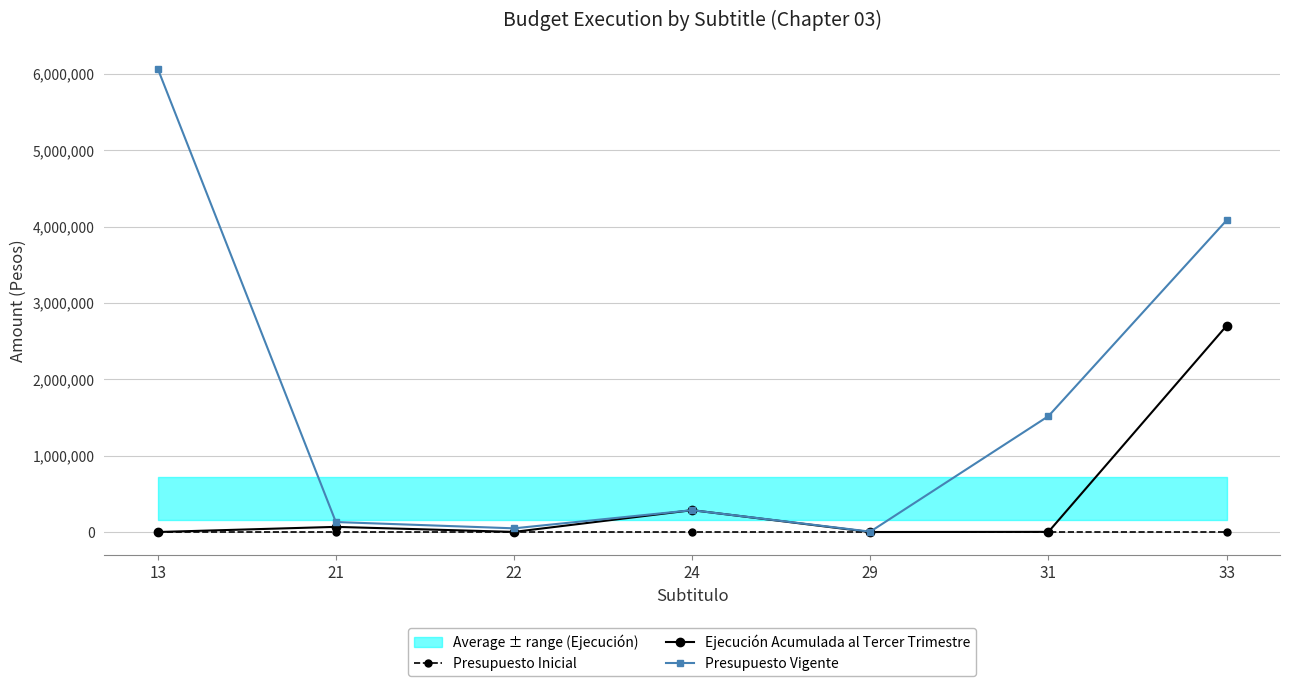

Reading right to left, extract all data points from this chart.

Presupuesto Inicial: 33=0	31=0	29=0	24=0	22=0	21=0	13=0
Ejecución Acumulada al Tercer Trimestre: 33=2700506	31=2000	29=0	24=286158	22=1488	21=67487	13=0
Presupuesto Vigente: 33=4081342	31=1517405	29=4800	24=286159	22=48299	21=130900	13=6068905